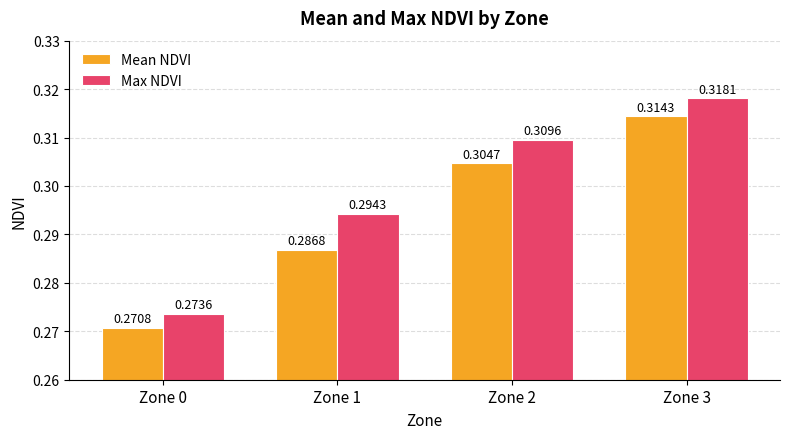

Rank the series by their maximum value, from lowest to highest.

Mean NDVI, Max NDVI